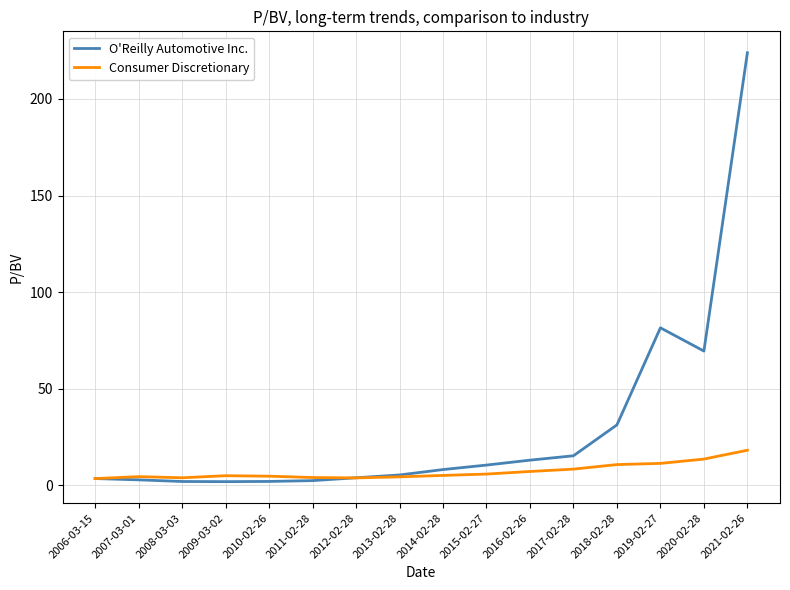

What is the maximum value shown in the chart?

223.9